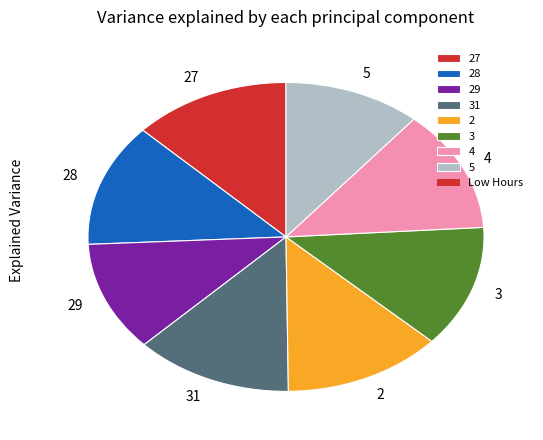

Between 29 and 28, which is larger?

28